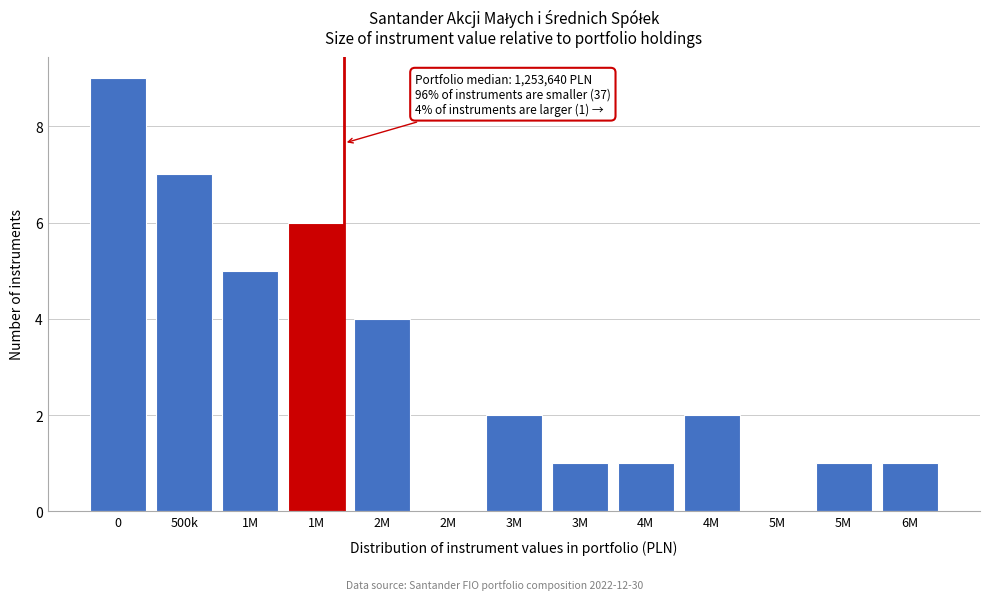

How many categories are shown in the chart?

13